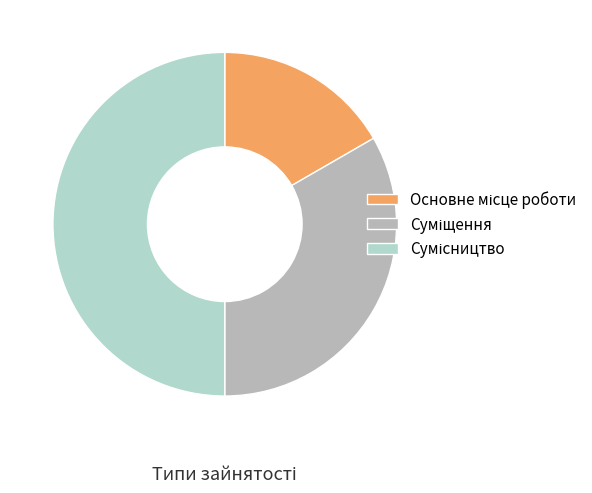

Rank the categories by value from highest to lowest.

Сумісництво, Суміщення, Основне місце роботи